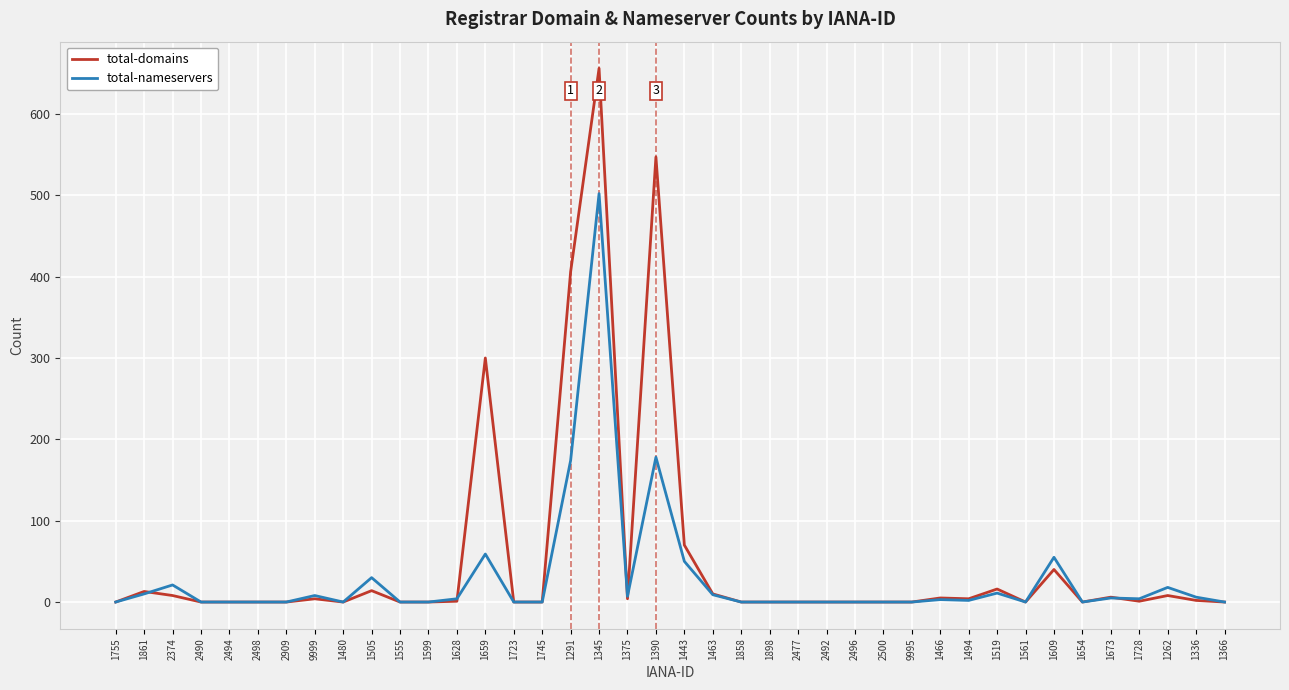

Which series has the largest range (max minus min)?

total-domains